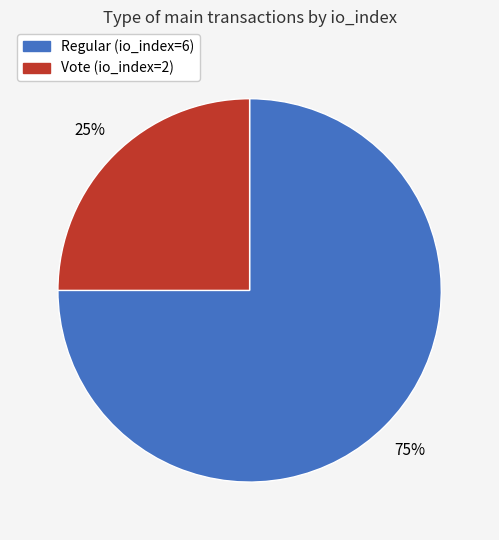

Combined, do Vote (io_index=2) and Regular (io_index=6) account for over 50%?

Yes